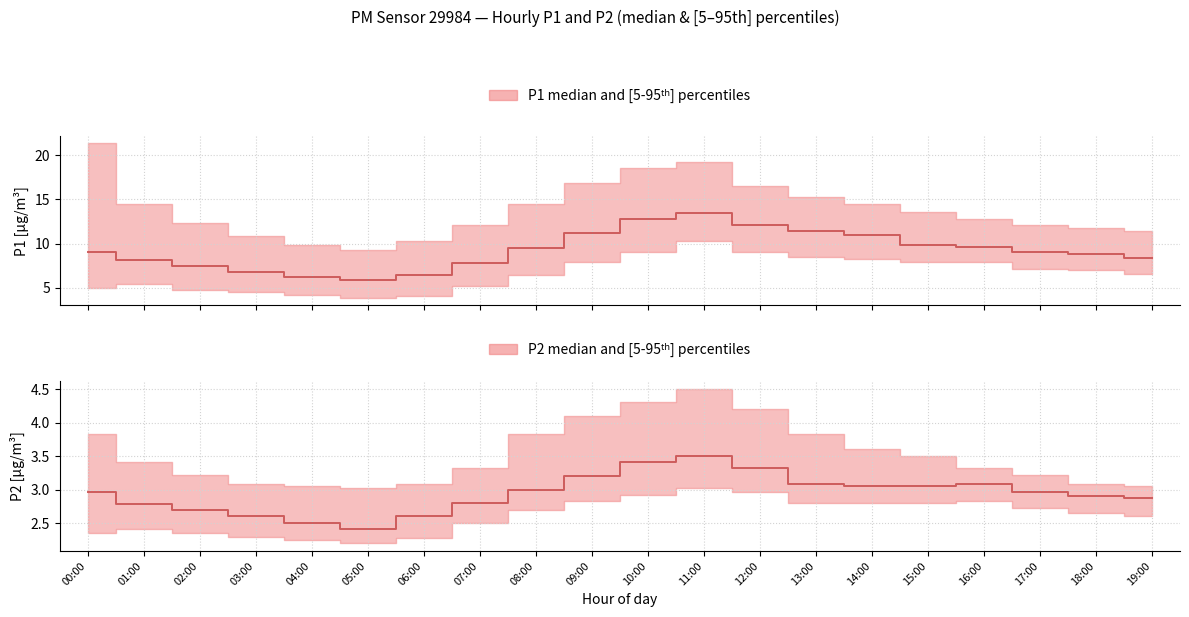

Does the chart display data point markers on the line(s)?

No